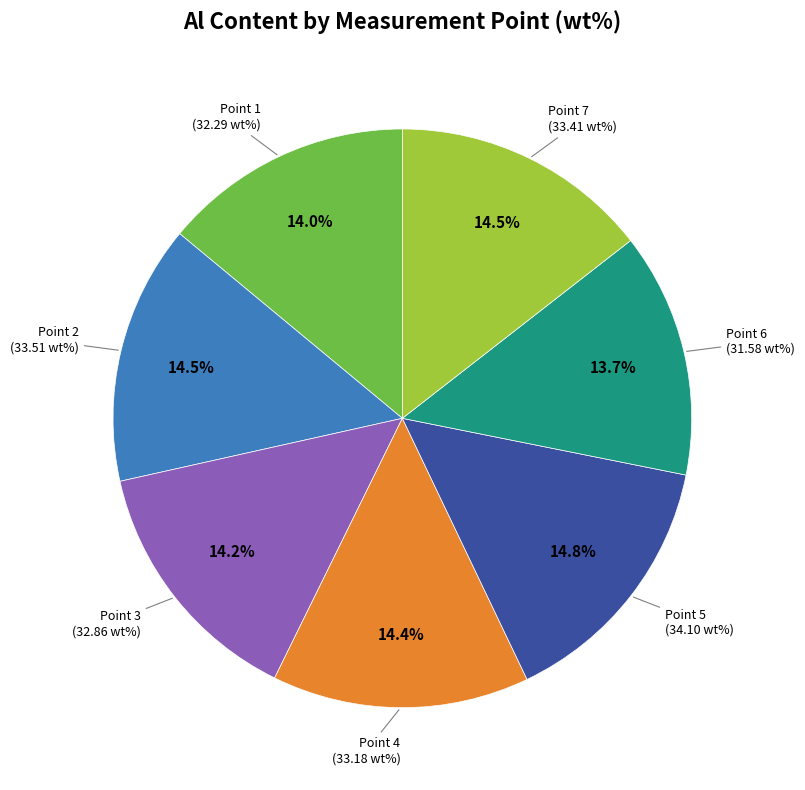

Is there a majority slice in this chart?

No